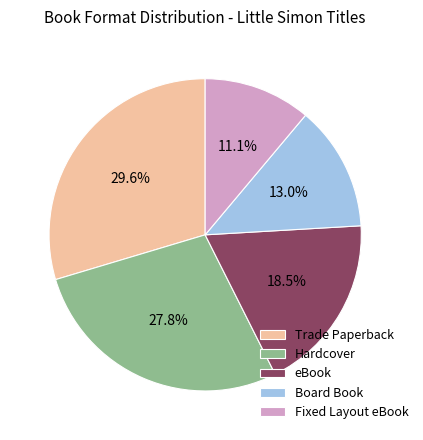

To the nearest percent, what portion does Trade Paperback represent?

30%